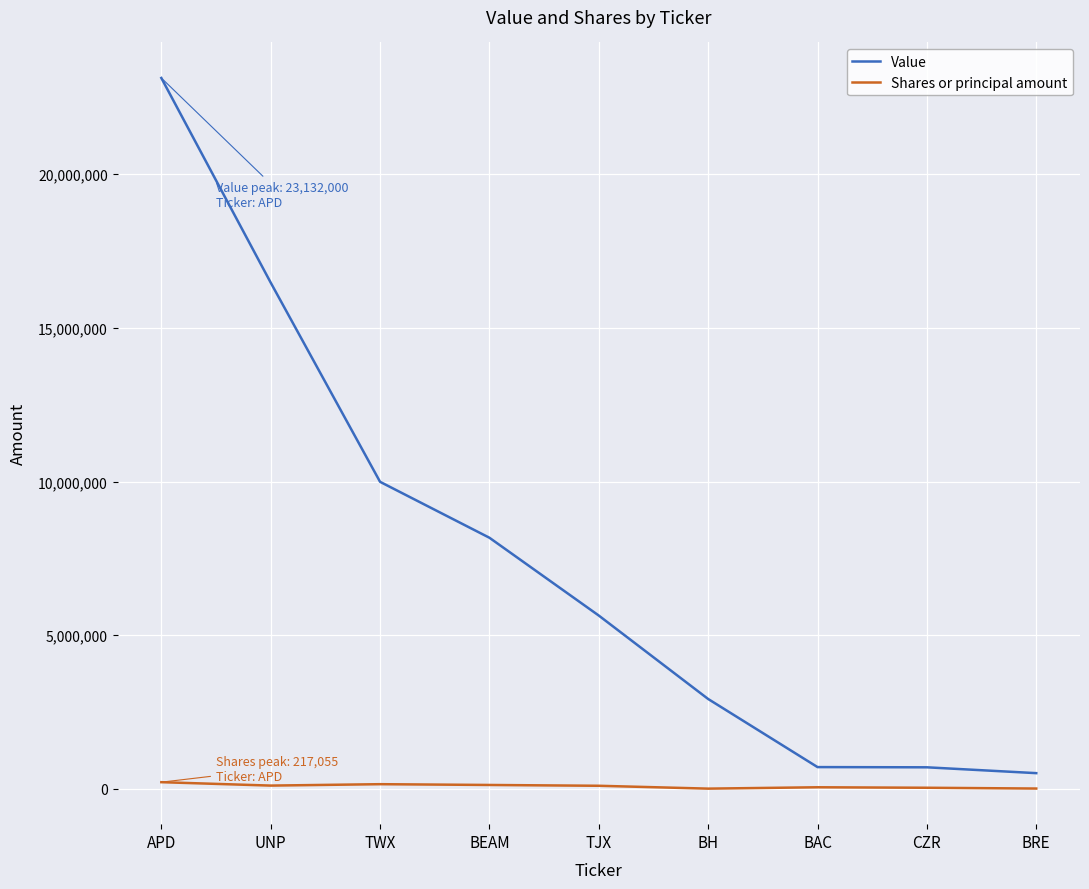

What are all the series names shown in the legend?

Value, Shares or principal amount